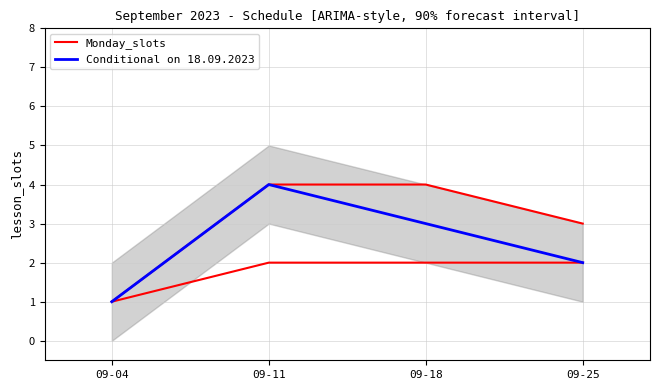

What is the value of the Monday_slots point at the 1st from the left?

1